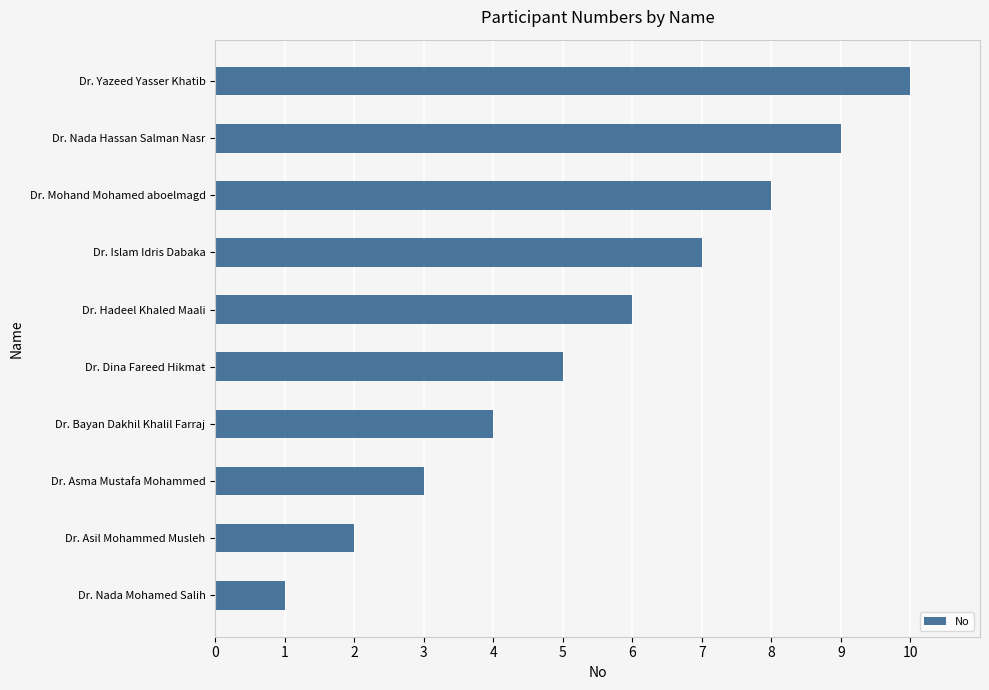

Rank the categories by value from highest to lowest.

Dr. Yazeed Yasser Khatib, Dr. Nada Hassan Salman Nasr, Dr. Mohand Mohamed aboelmagd, Dr. Islam Idris Dabaka, Dr. Hadeel Khaled Maali, Dr. Dina Fareed Hikmat, Dr. Bayan Dakhil Khalil Farraj, Dr. Asma Mustafa Mohammed, Dr. Asil Mohammed Musleh, Dr. Nada Mohamed Salih